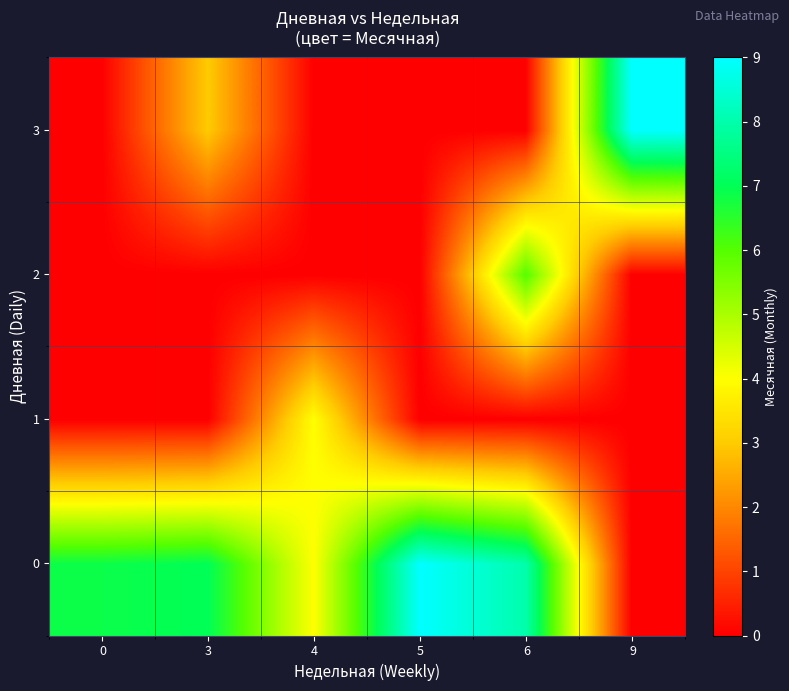

What is the spread (max minus min) of values at 0?

6.9